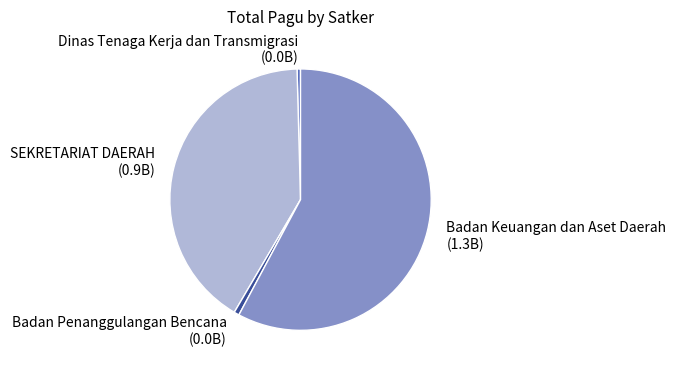

Which has a higher value, Badan Penanggulangan Bencana or Badan Keuangan dan Aset Daerah?

Badan Keuangan dan Aset Daerah